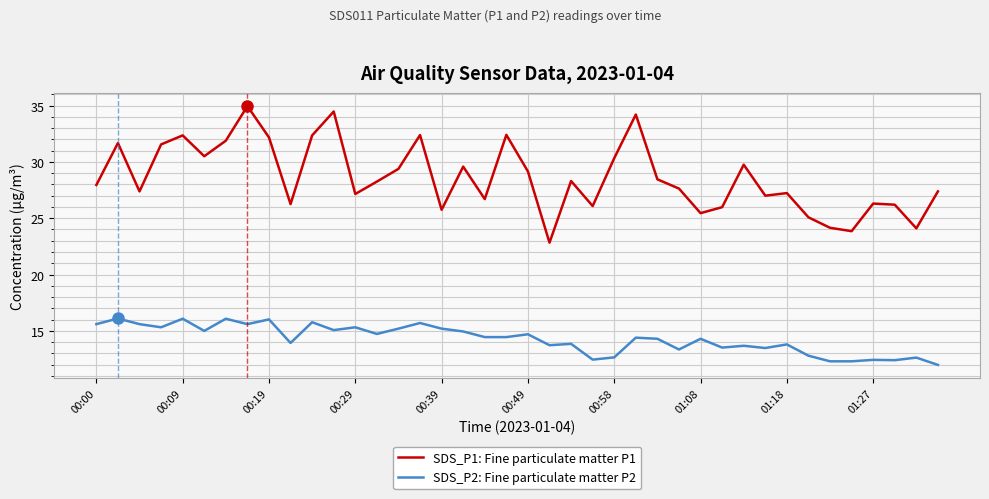

How many lines are shown in the chart?

2